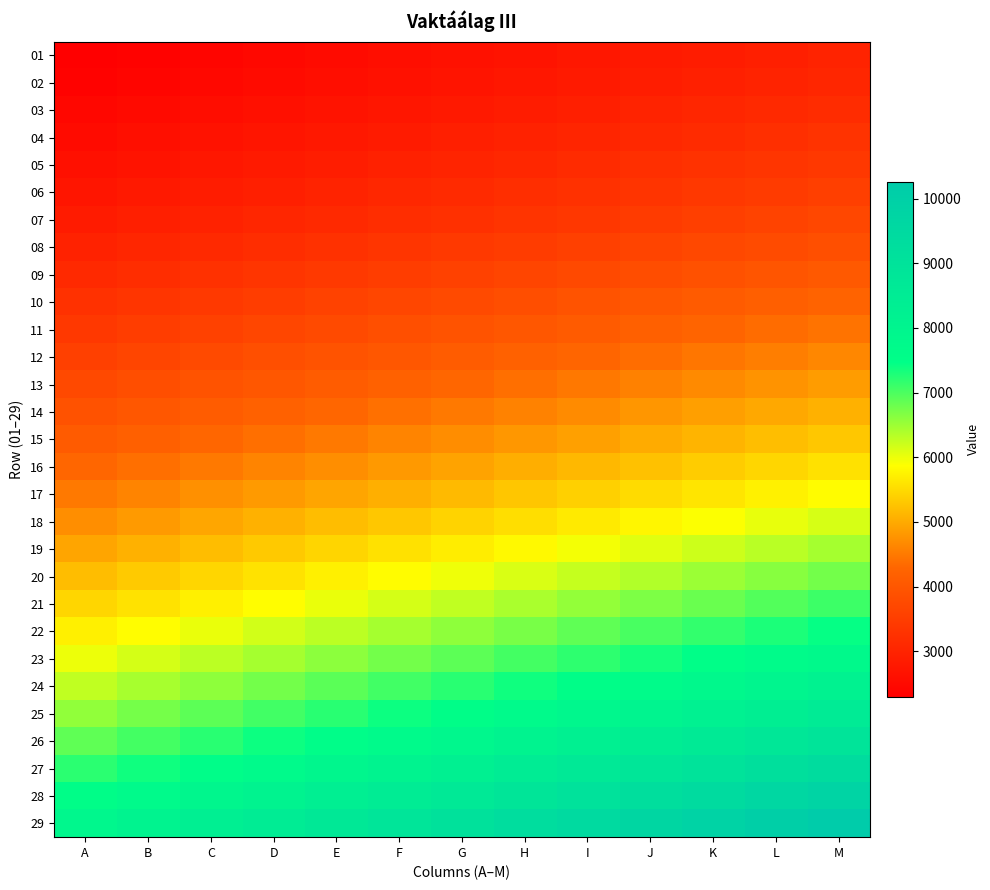

What is the total value across all series at J?

158015.4